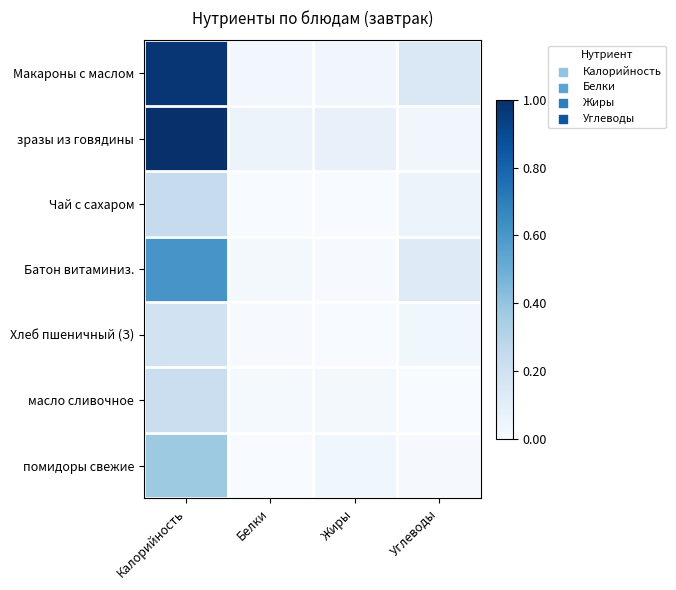

Which series has the largest range (max minus min)?

зразы из говядины